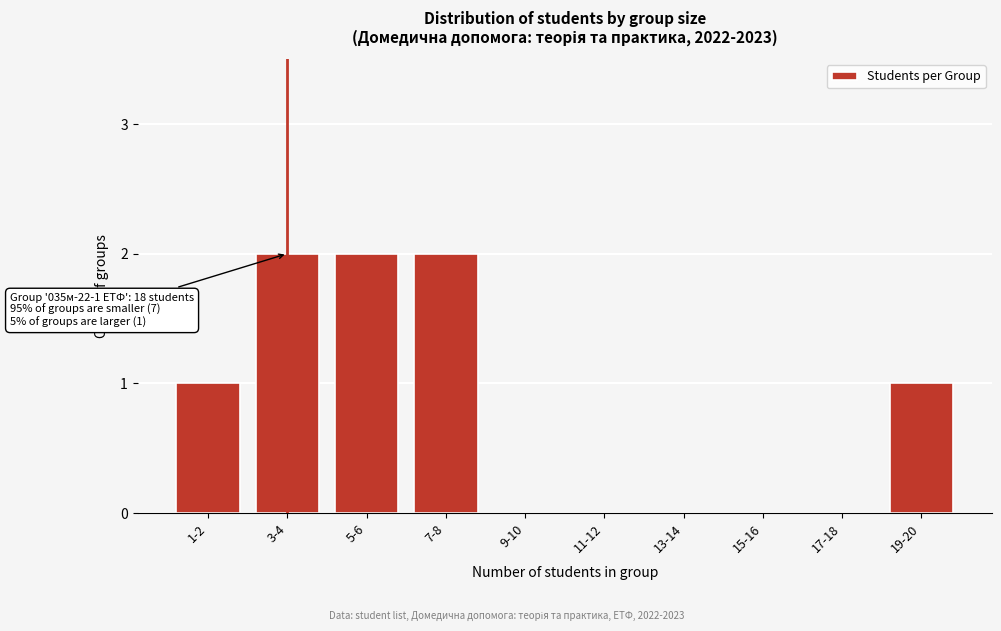

Reading left to right, extract all data points from this chart.

1-2=1	3-4=2	5-6=2	7-8=2	9-10=0	11-12=0	13-14=0	15-16=0	17-18=0	19-20=1